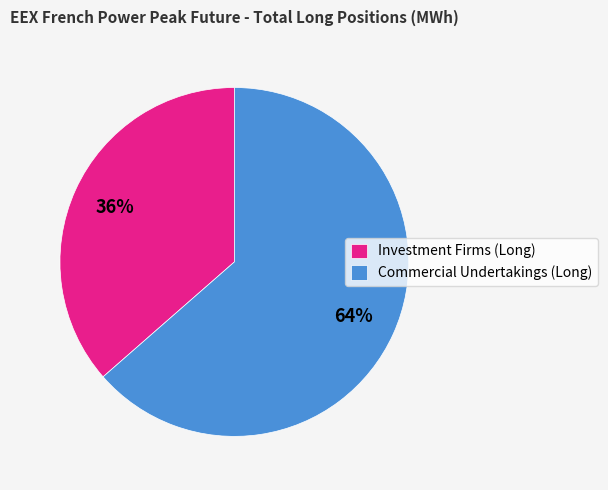

Is it true that Commercial Undertakings (Long) is 49% of the pie?

False